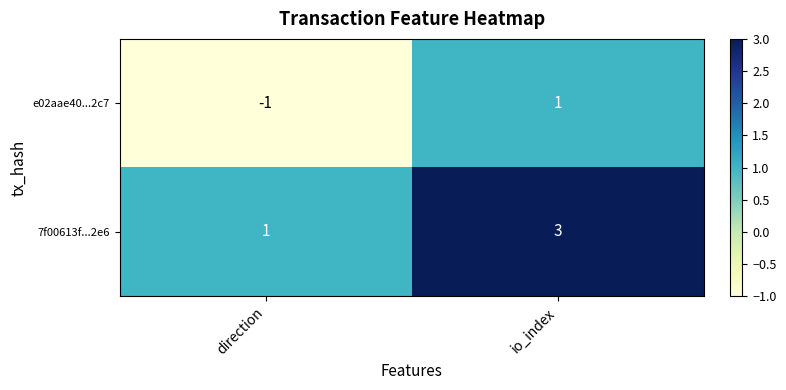

Rank the series by their maximum value, from highest to lowest.

7f00613f...2e6, e02aae40...2c7